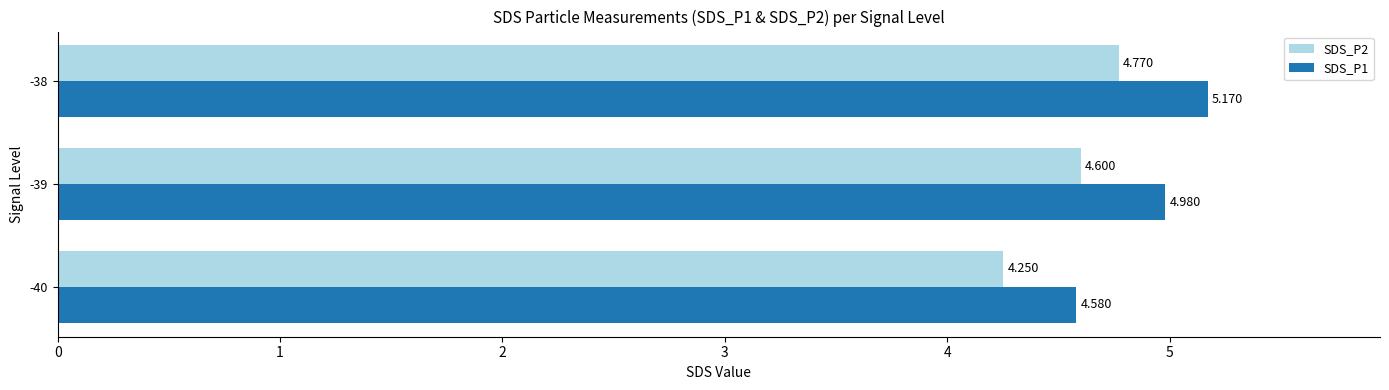

List the labels in order of SDS_P2 value, smallest first.

-40, -39, -38